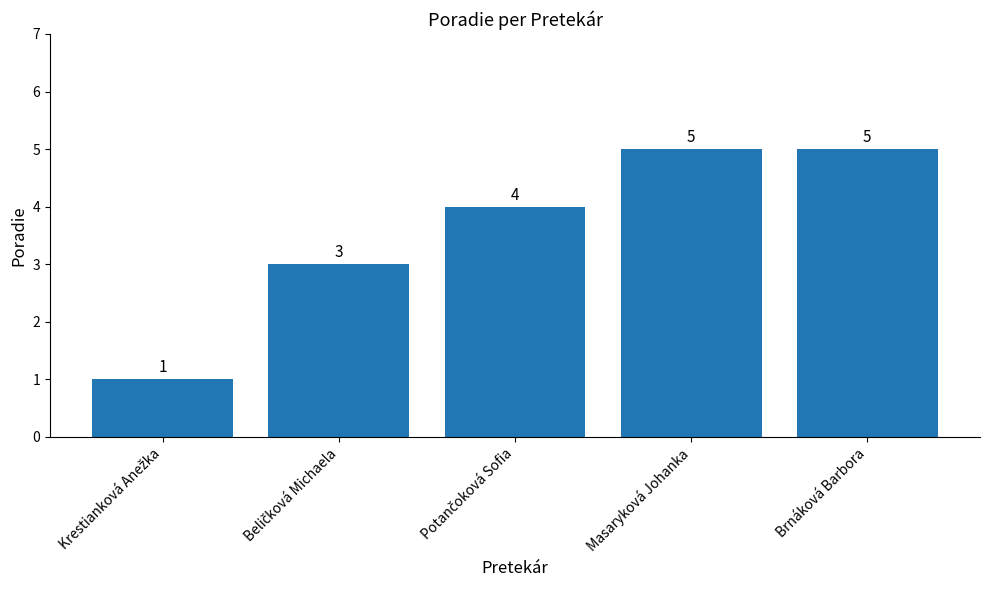

What is the average value?

4